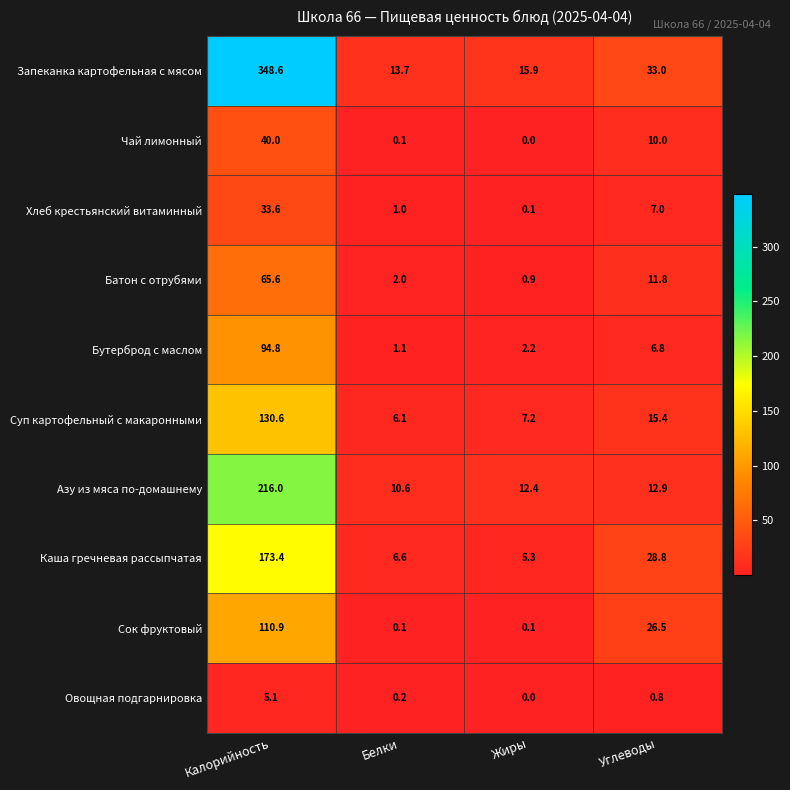

Which series has the largest total across all categories?

Запеканка картофельная с мясом